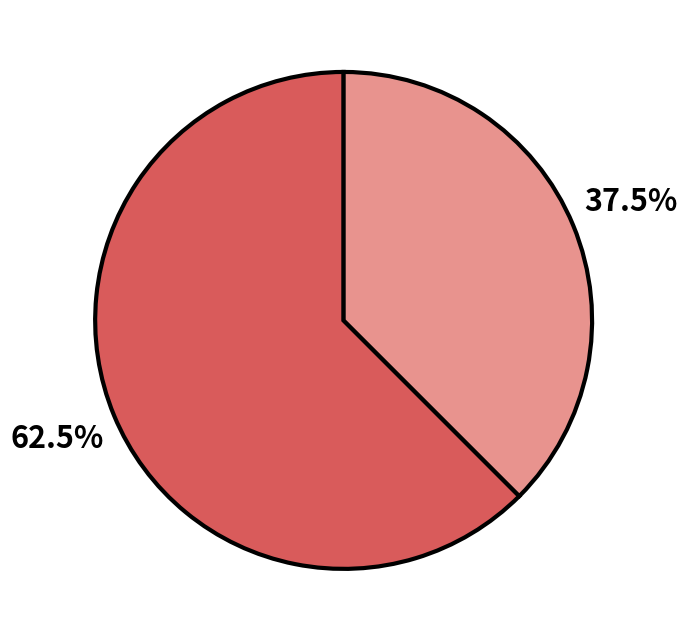

Is there a majority slice in this chart?

Yes